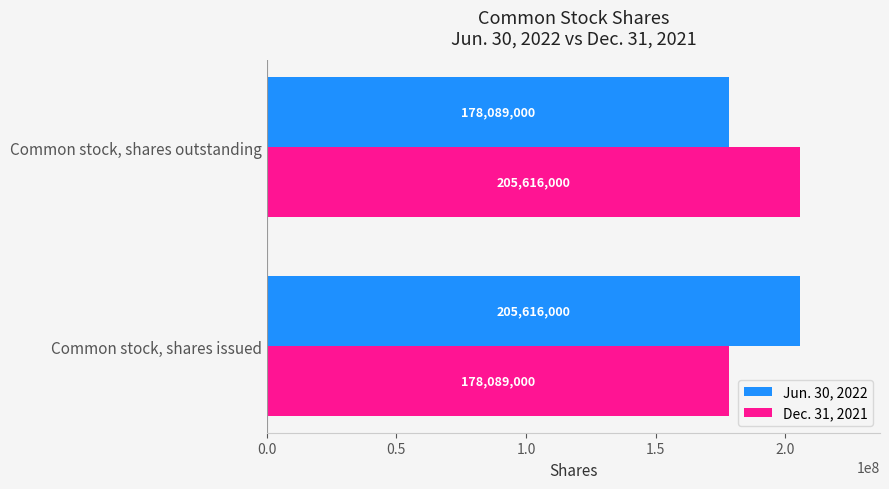

At Common stock, shares outstanding, list the series in order from largest to smallest.

Dec. 31, 2021, Jun. 30, 2022